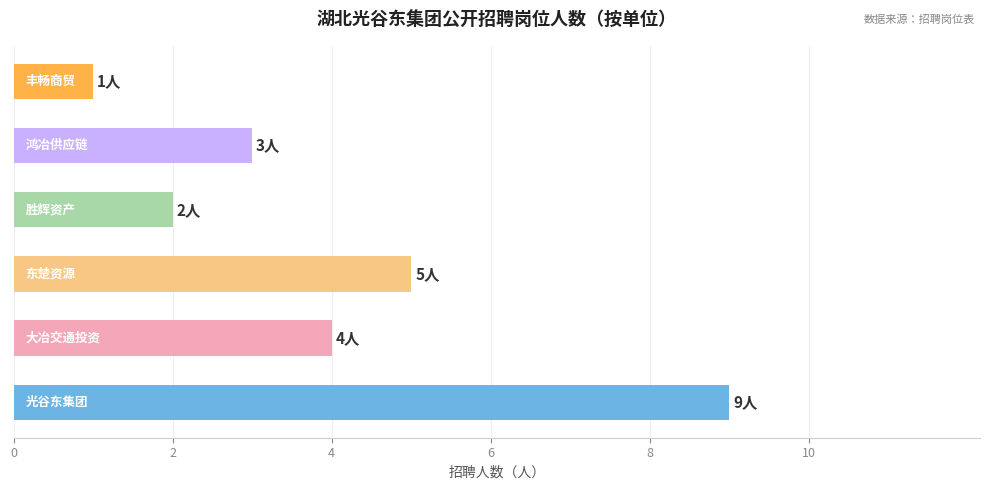

What is the difference between the second highest and minimum values?

4